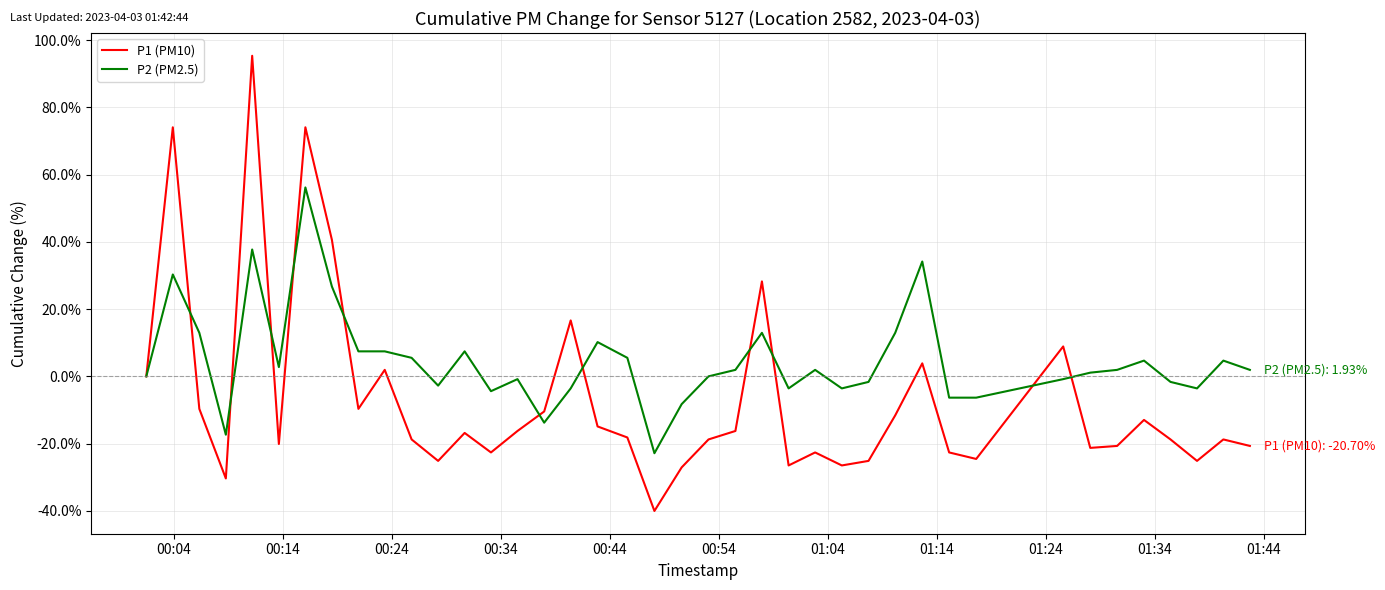

Which series ends up on top after the final intersection of P2 (PM2.5) and P1 (PM10)?

P2 (PM2.5)